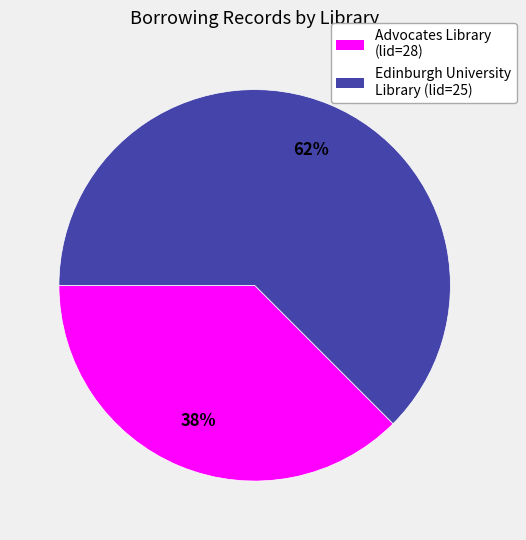

Which slice is the largest?

Edinburgh University Library (lid=25)